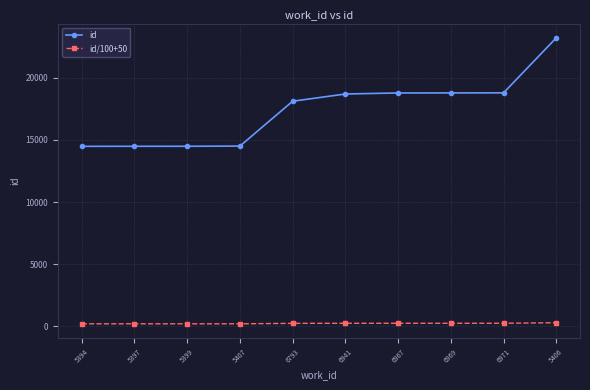

Which series has the widest spread of values?

id